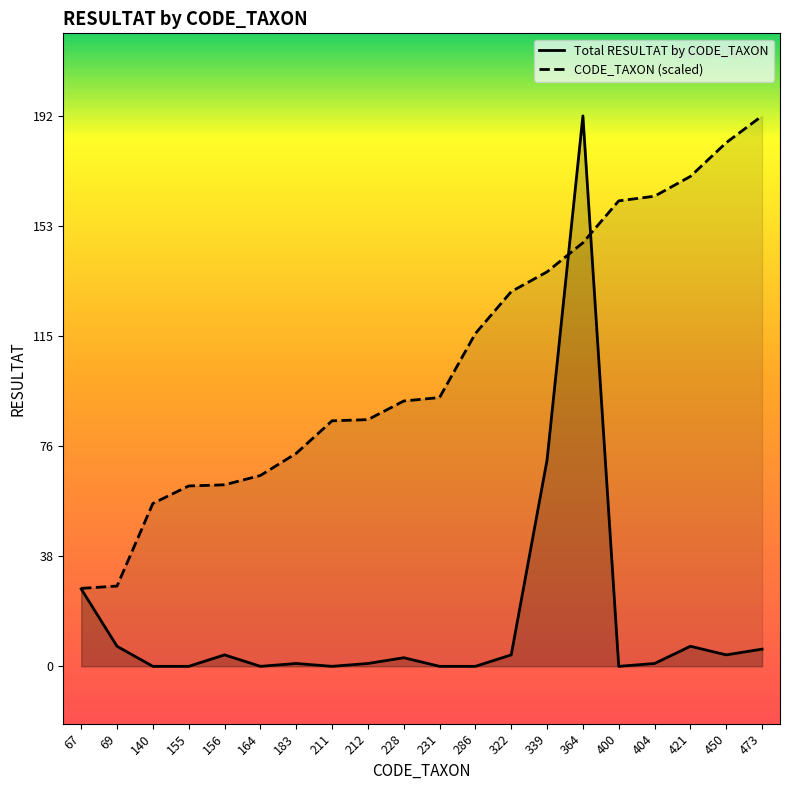

List the labels in order of Total RESULTAT by CODE_TAXON value, largest first.

364, 339, 67, 69, 421, 473, 156, 322, 450, 228, 183, 212, 404, 140, 155, 164, 211, 231, 286, 400